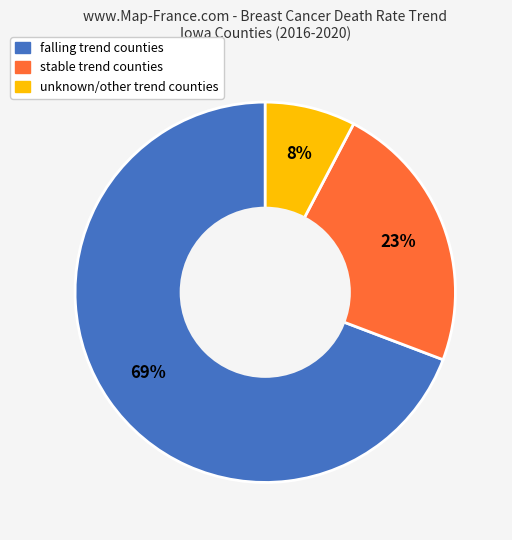

Is there any slice that represents more than half of the pie?

Yes